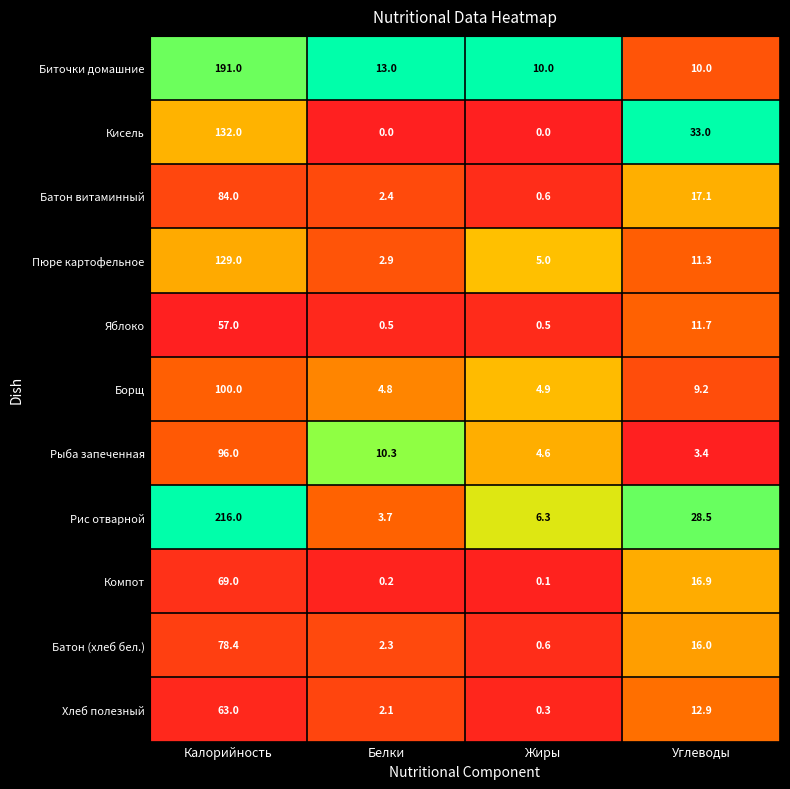

Rank the series by their maximum value, from lowest to highest.

Яблоко, Хлеб полезный, Компот, Батон (хлеб бел.), Батон витаминный, Рыба запеченная, Борщ, Пюре картофельное, Кисель, Биточки домашние, Рис отварной